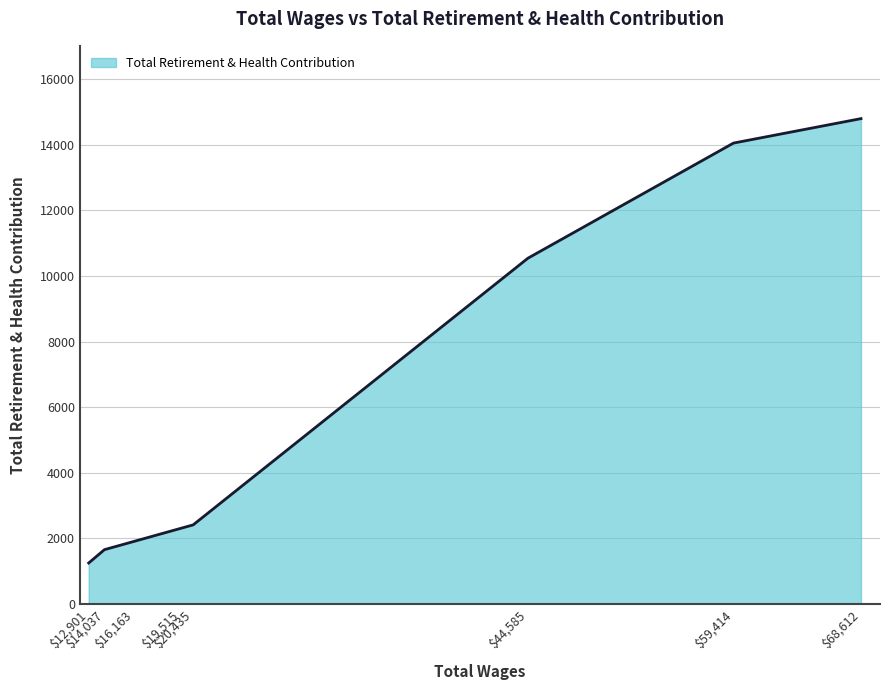

What is the maximum value shown in the chart?

14800.0